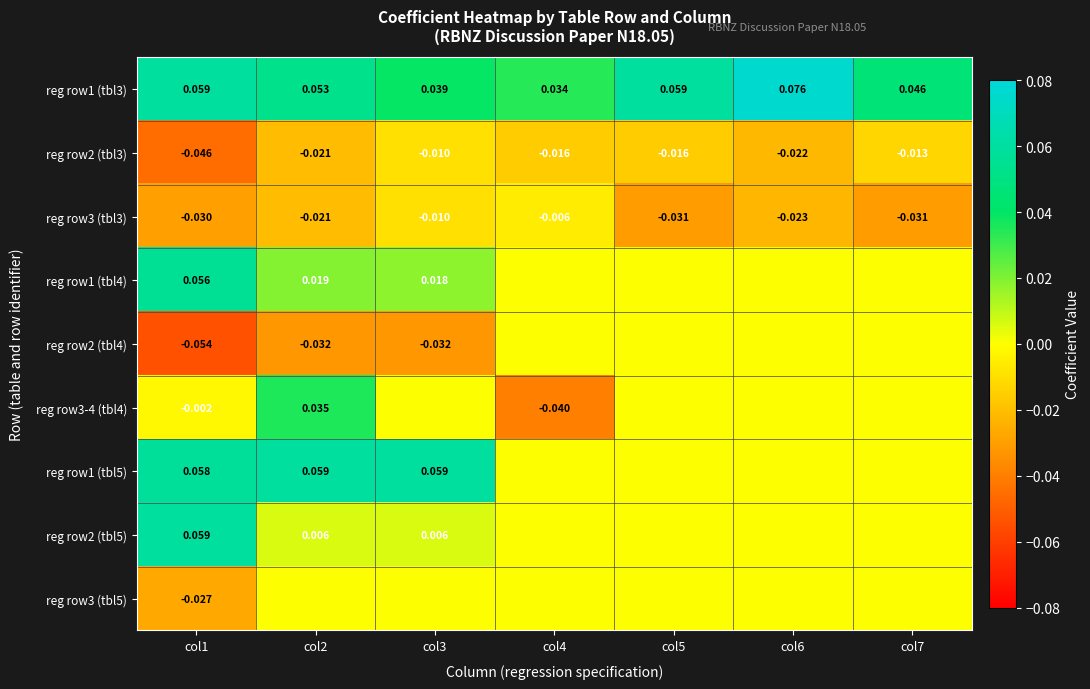

What is the average value of the reg row1 (tbl3) series?

0.1